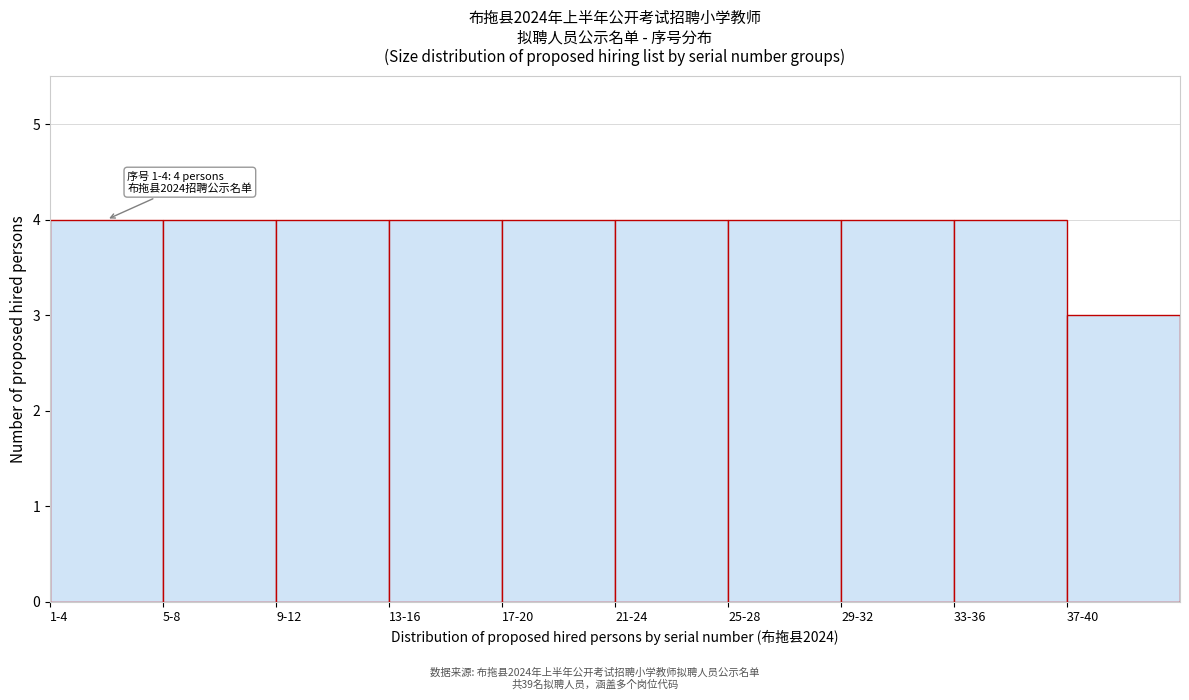

Reading right to left, list all the values displayed in this chart.

3	4	4	4	4	4	4	4	4	4